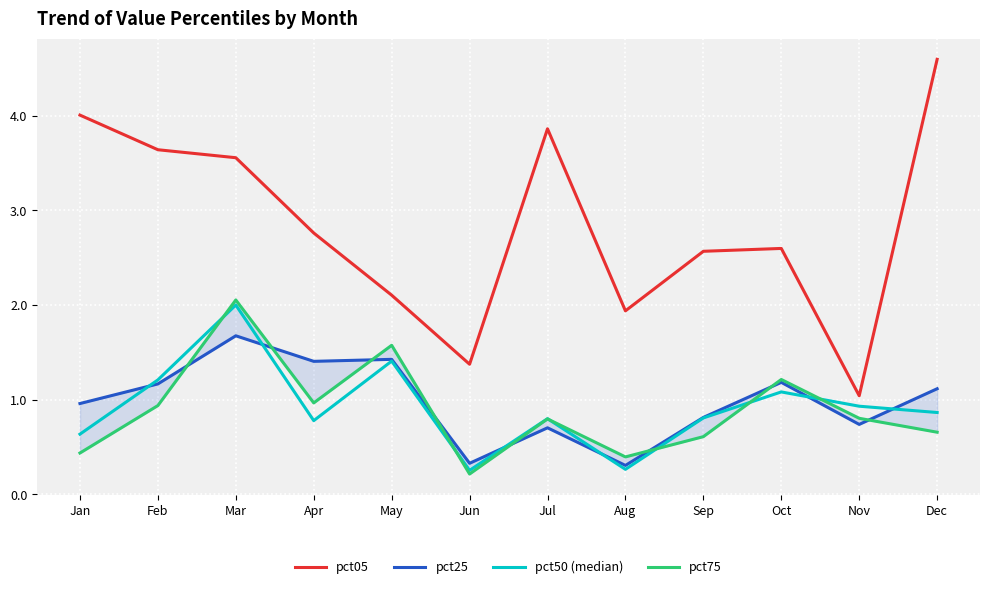

At which category does pct50 (median) reach its first local peak?

Mar